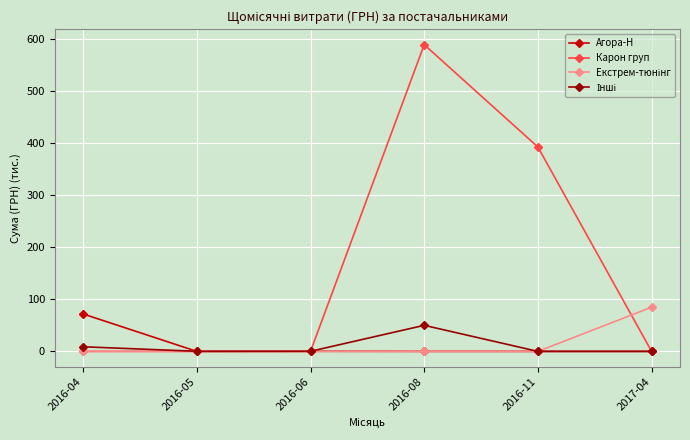

What is the difference between the highest and lowest values at 2016-11?

392.7